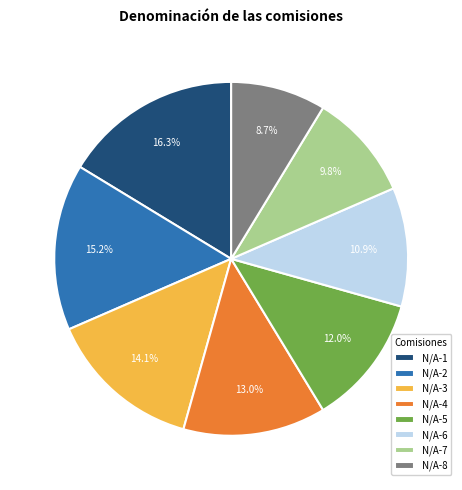

Combined, do N/A-3 and N/A-7 account for over 50%?

No